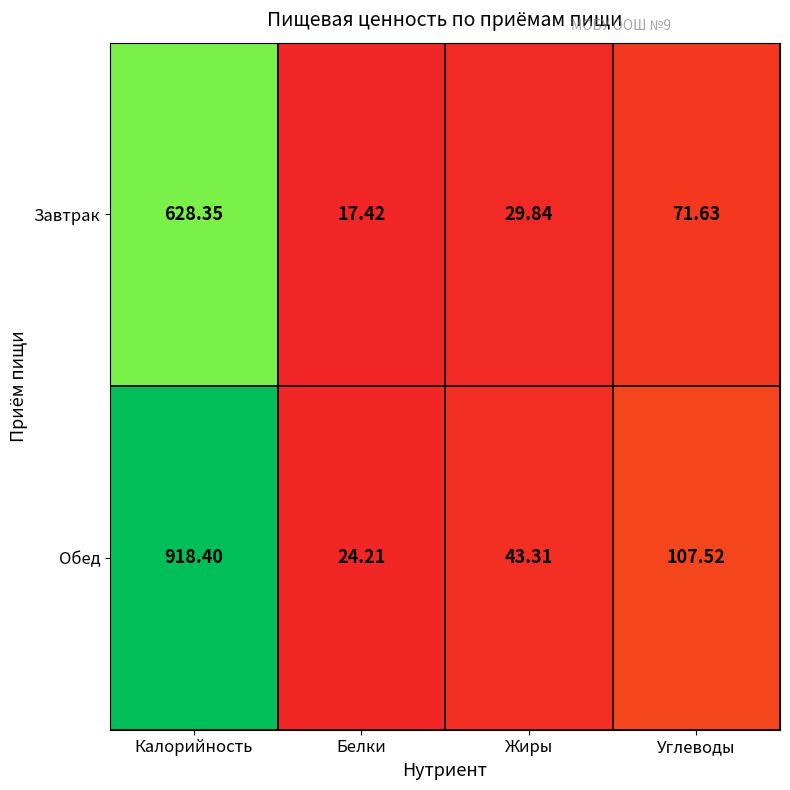

At which category is the sum across all series the highest?

Калорийность